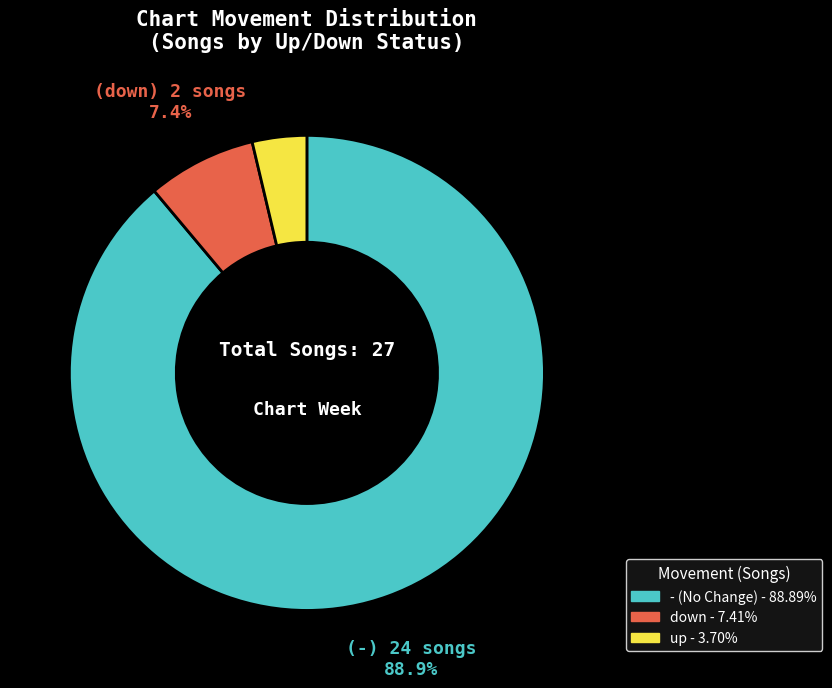

Is the sum of - and down greater than half?

Yes